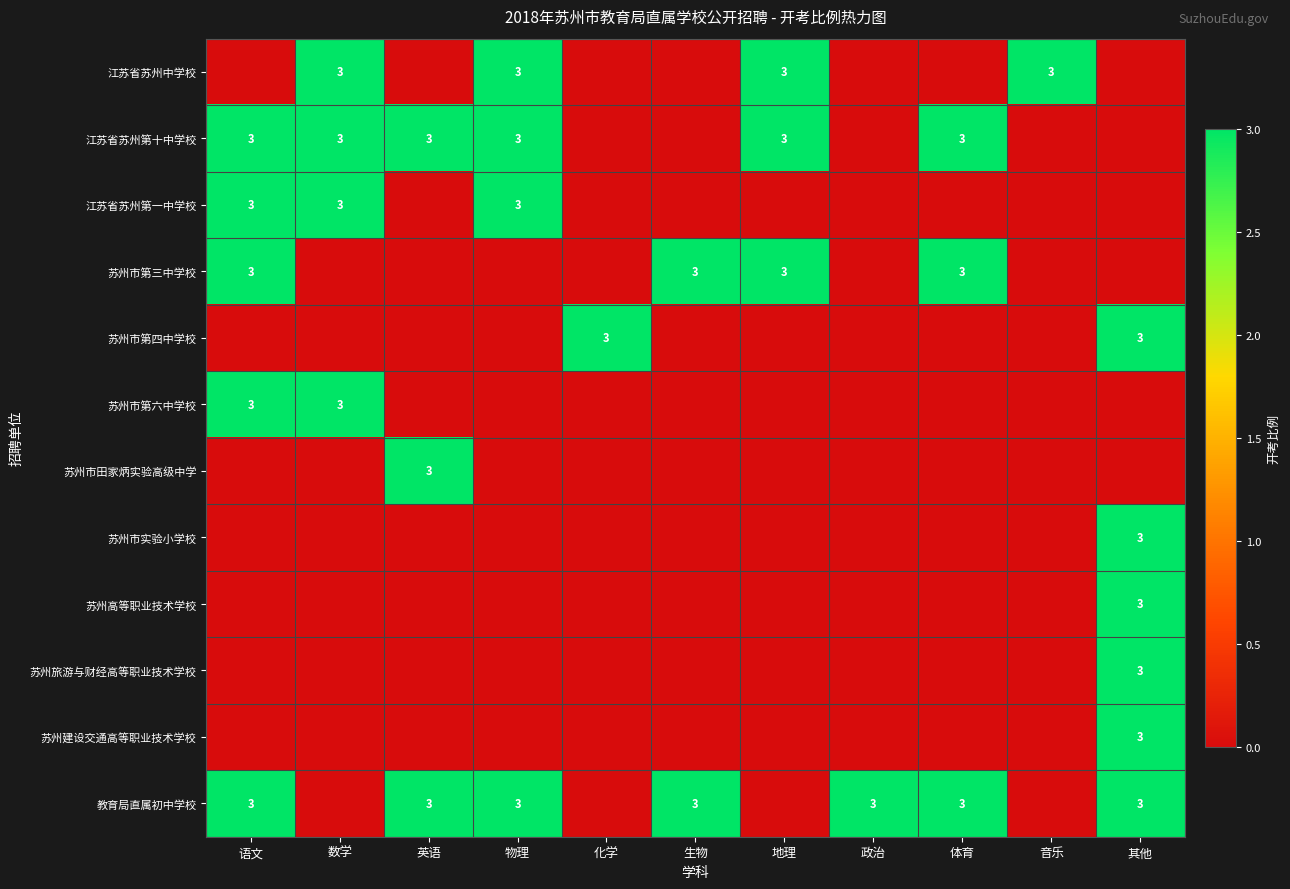

The 苏州市第六中学校 series shows 3 at 数学. True or false?

True